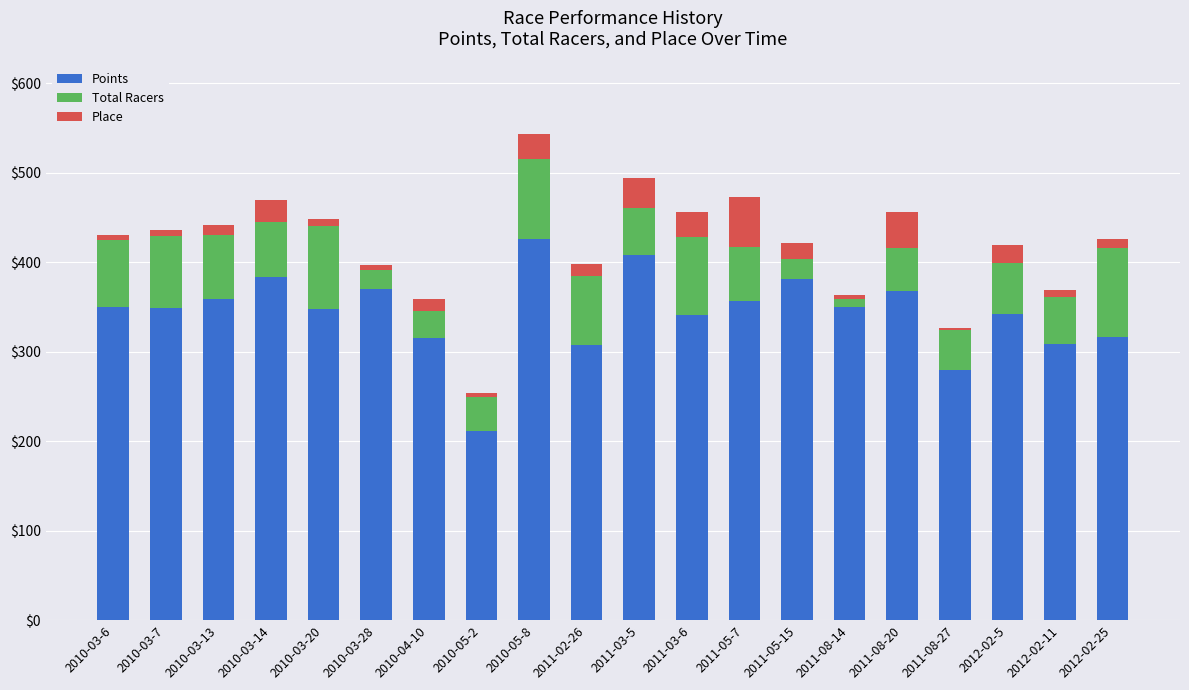

At which category is the sum across all series the highest?

2010-05-8